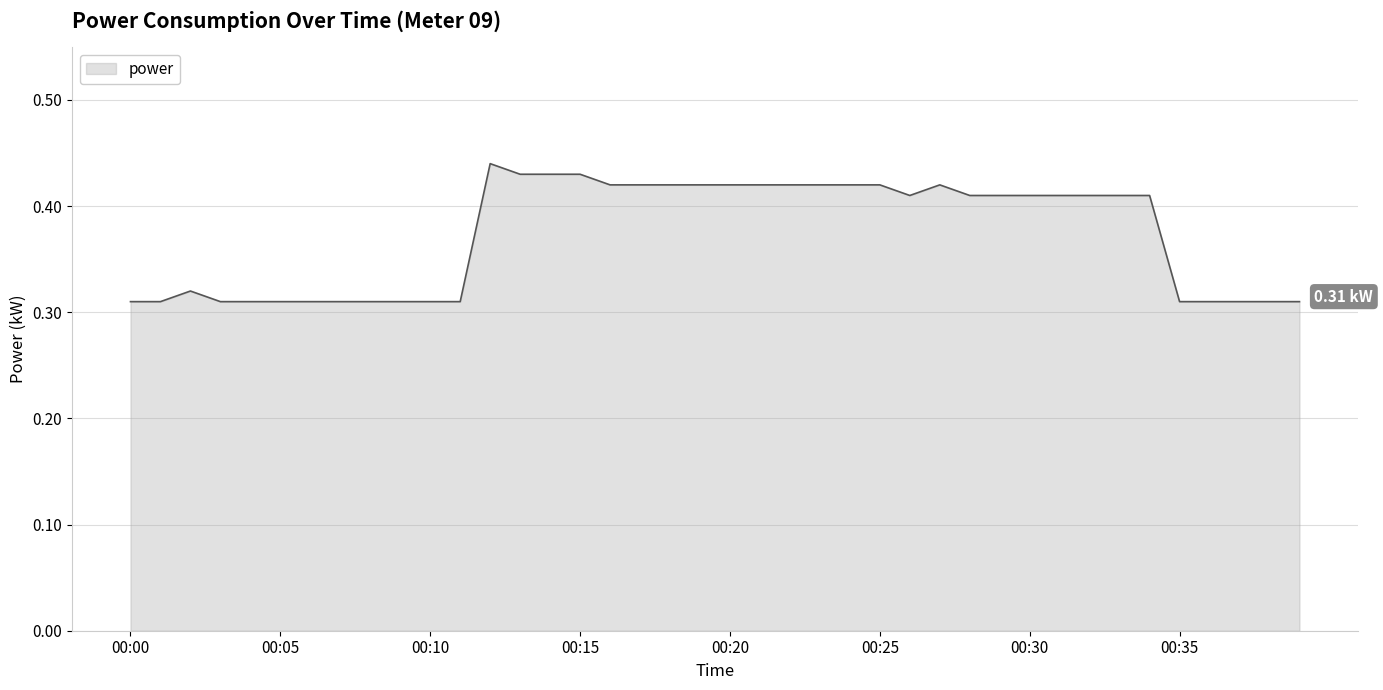

At which category does the chart reach its minimum across all series?

00:00